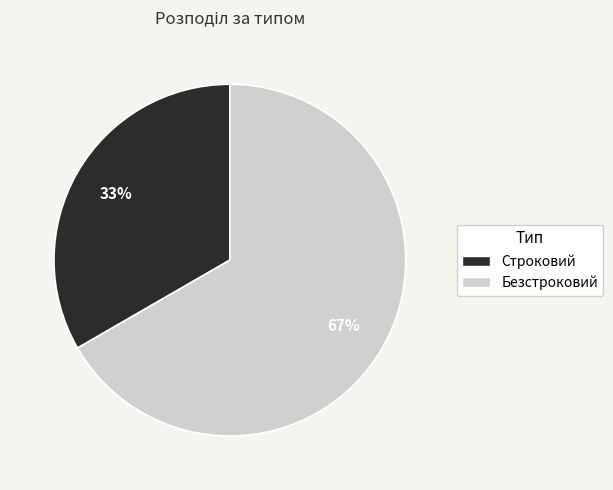

Approximately how many times larger is the value at Строковий compared to Безстроковий?

0.5